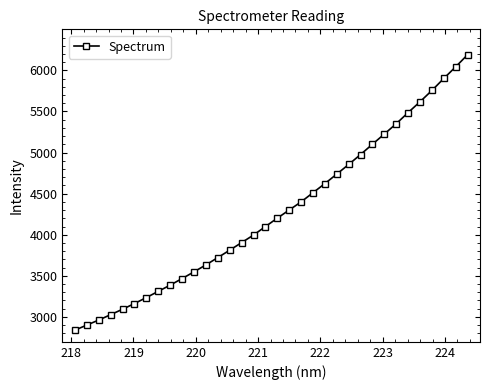

What is the smallest value displayed?

2838.4